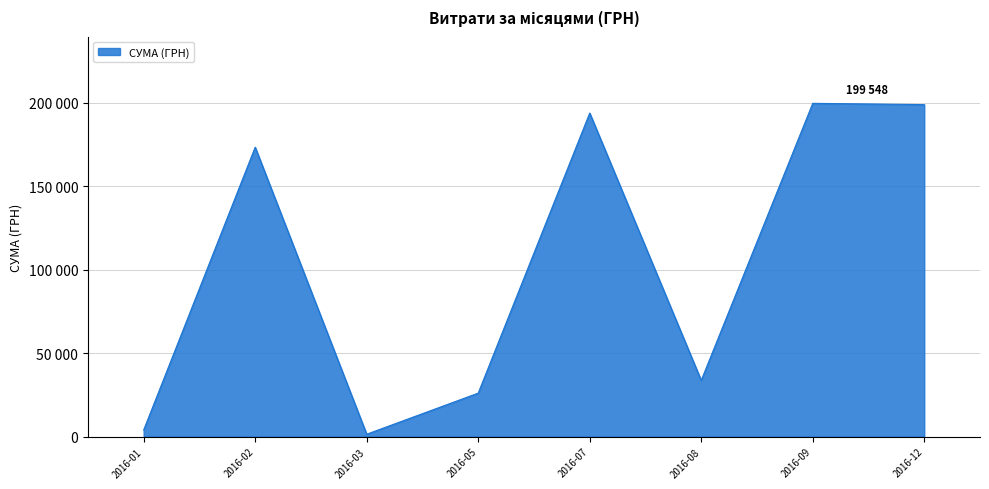

Does the chart display data point markers on the line(s)?

No